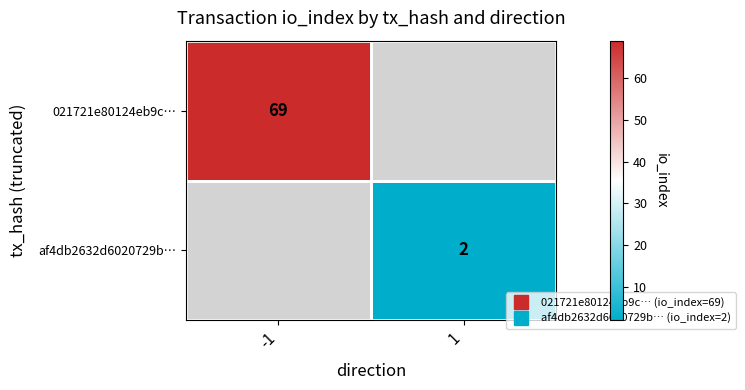

What is the minimum value for 021721e80124eb9c…?

69.0